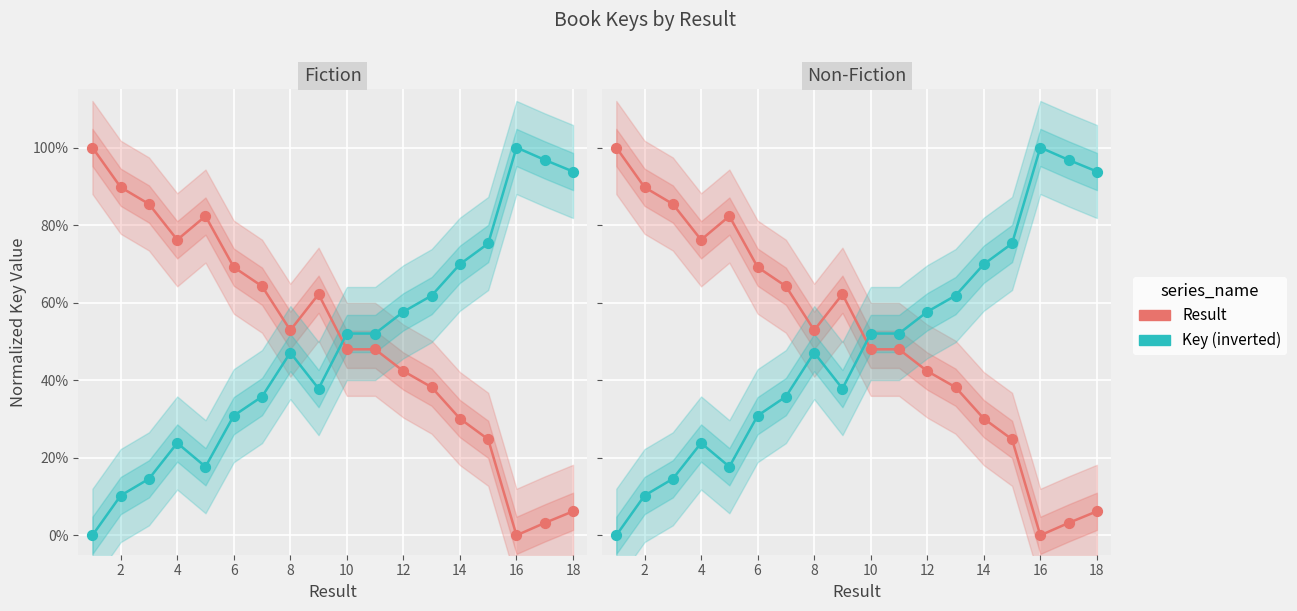

What is the total value across all series at 4?

1.0